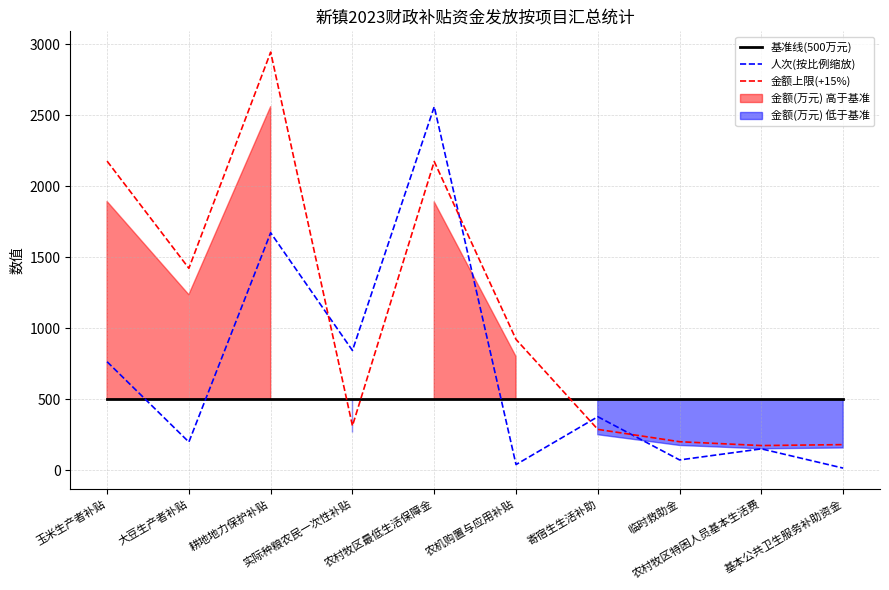

True or false: 人次(按比例缩放) has a value of 4.3 at 基本公共卫生服务补助资金.

False